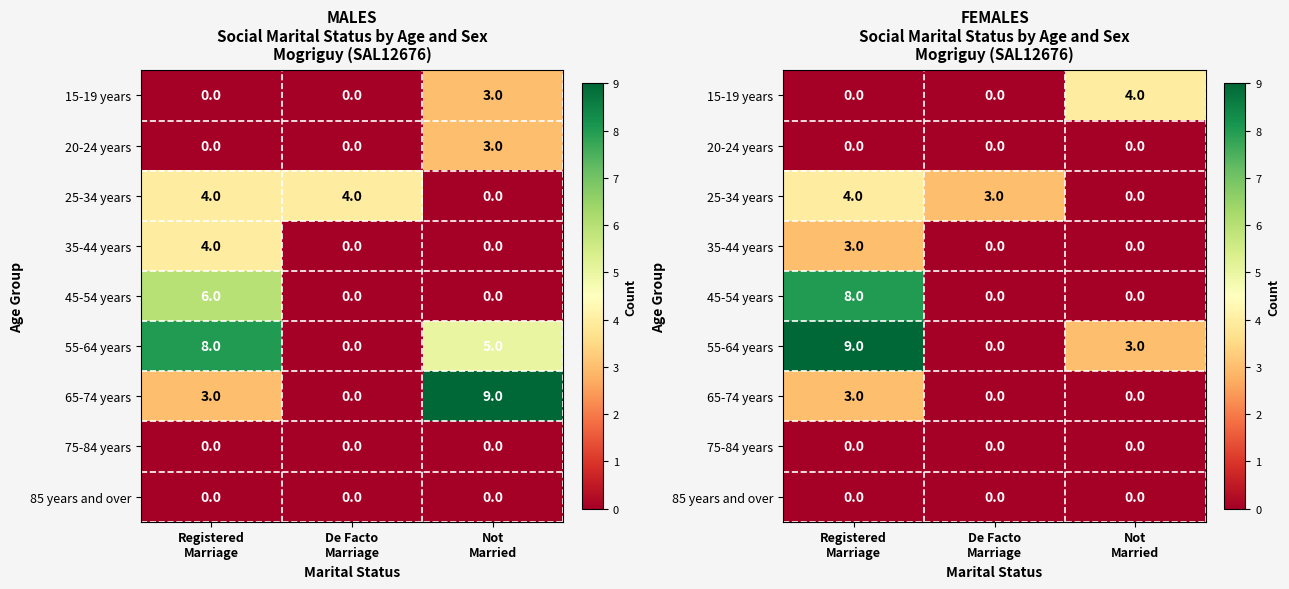

At Not Married, list the series in order from smallest to largest.

20-24 years, 25-34 years, 35-44 years, 45-54 years, 65-74 years, 75-84 years, 85 years and over, 55-64 years, 15-19 years